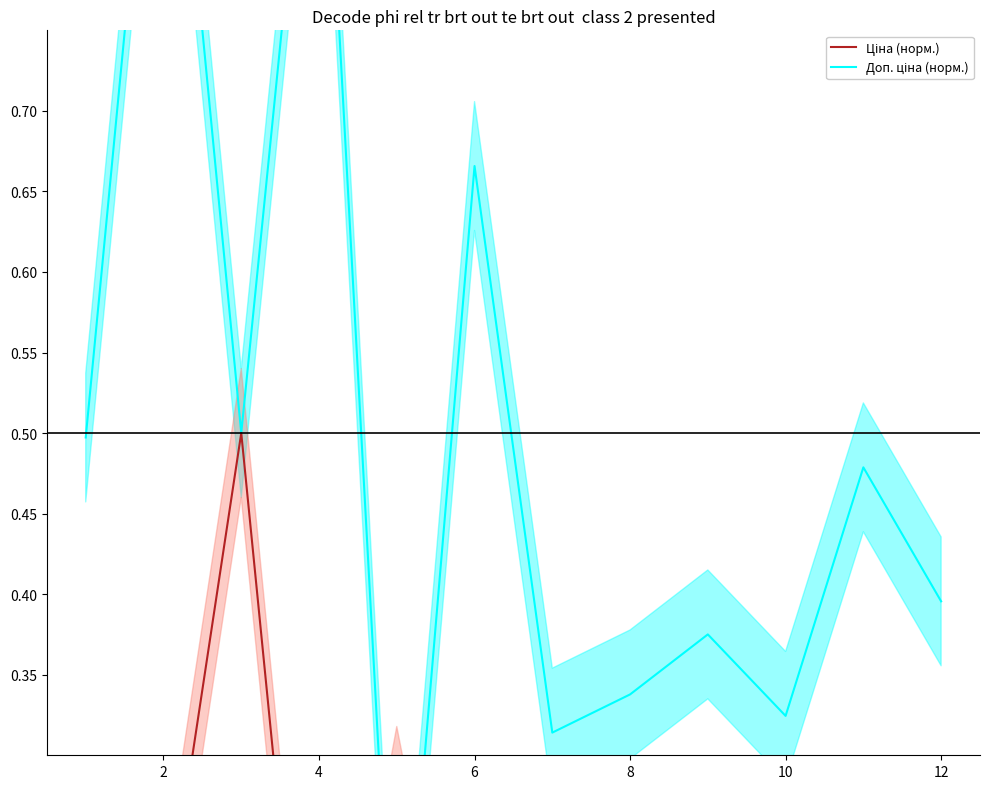

Which series changed the most between 8 and 8?

Доп. ціна